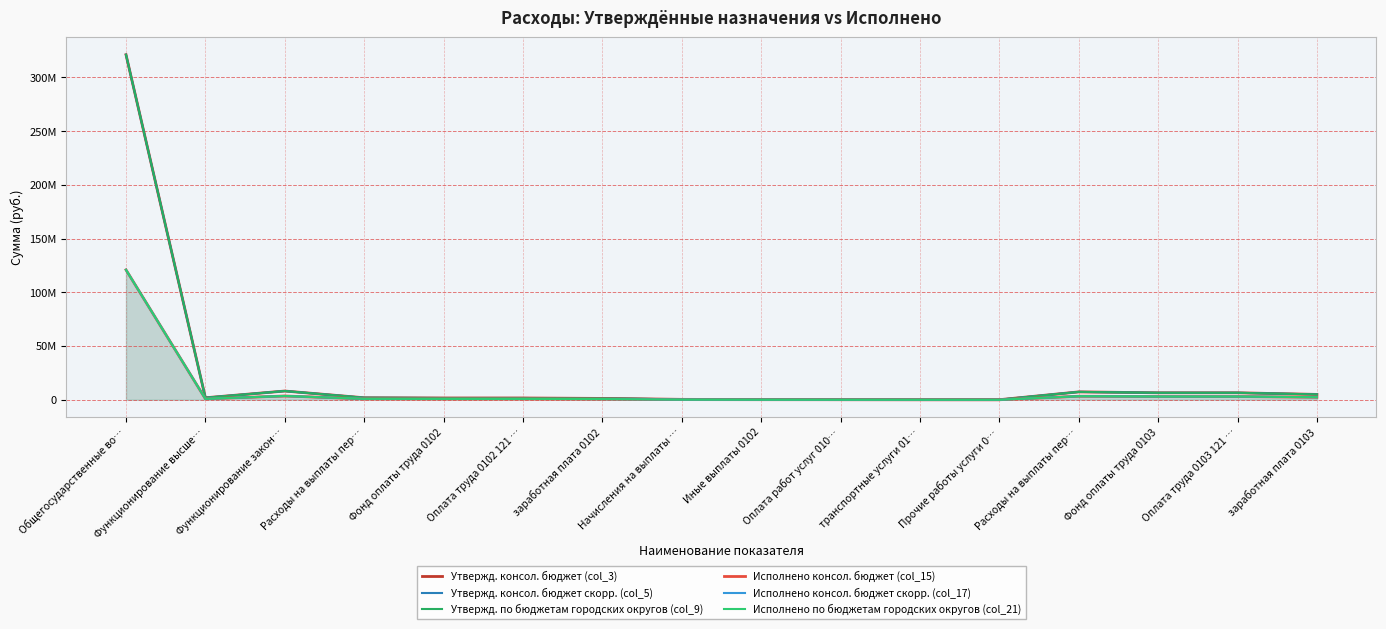

How many categories are shown in the chart?

16